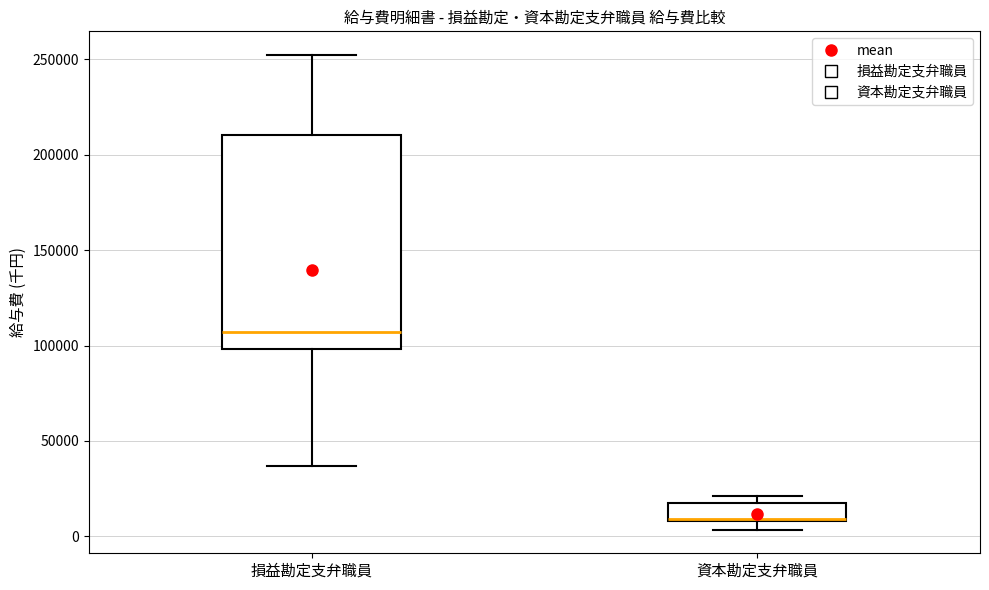

Where does the median line of the box for 損益勘定支弁職員 sit on the y-axis? The values are not printed on the chart, so give them approximately, as read against the axis.

105000